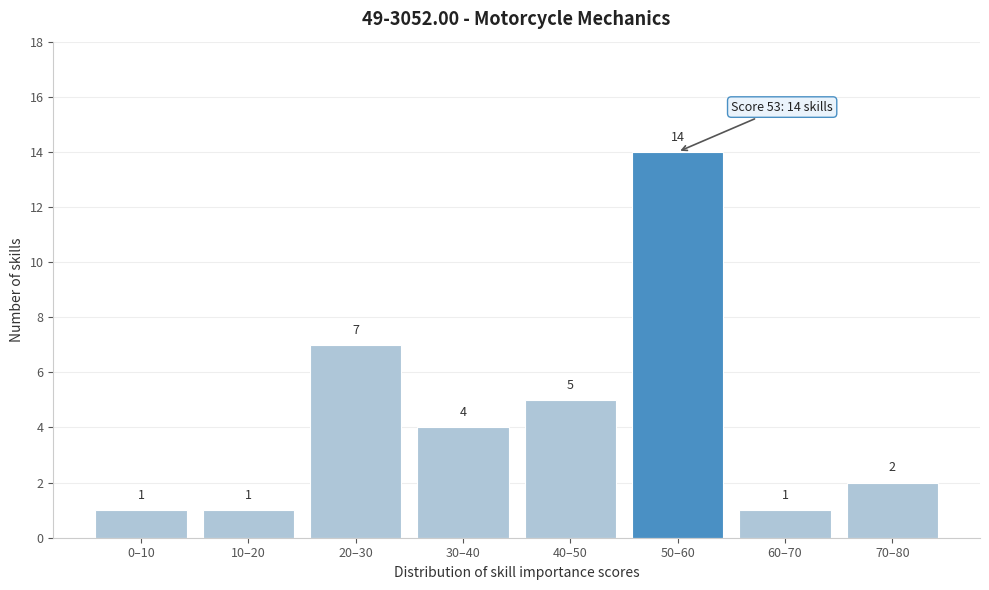

Reading left to right, extract all data points from this chart.

0–10=1	10–20=1	20–30=7	30–40=4	40–50=5	50–60=14	60–70=1	70–80=2